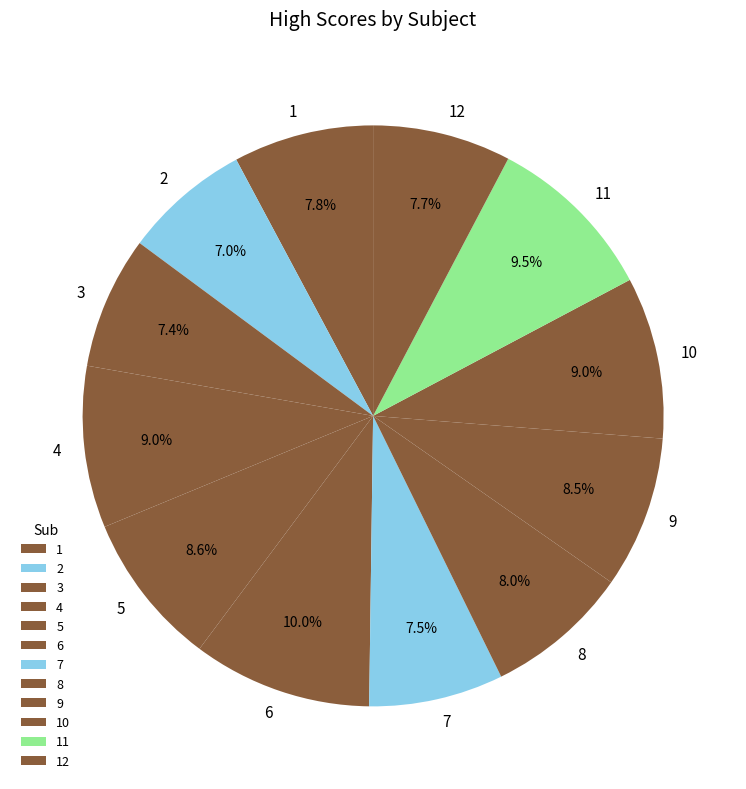

To the nearest percent, what portion does 3 represent?

7%